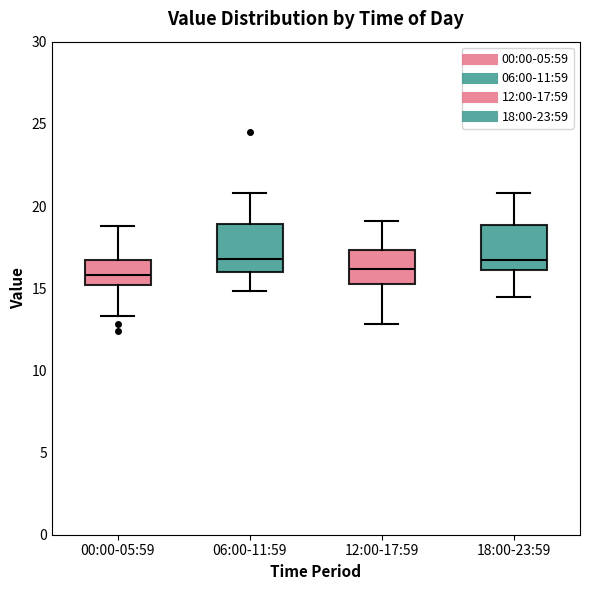

Where does the lower whisker of the box for 12:00-17:59 end on the y-axis? The values are not printed on the chart, so give them approximately, as read against the axis.

13.0